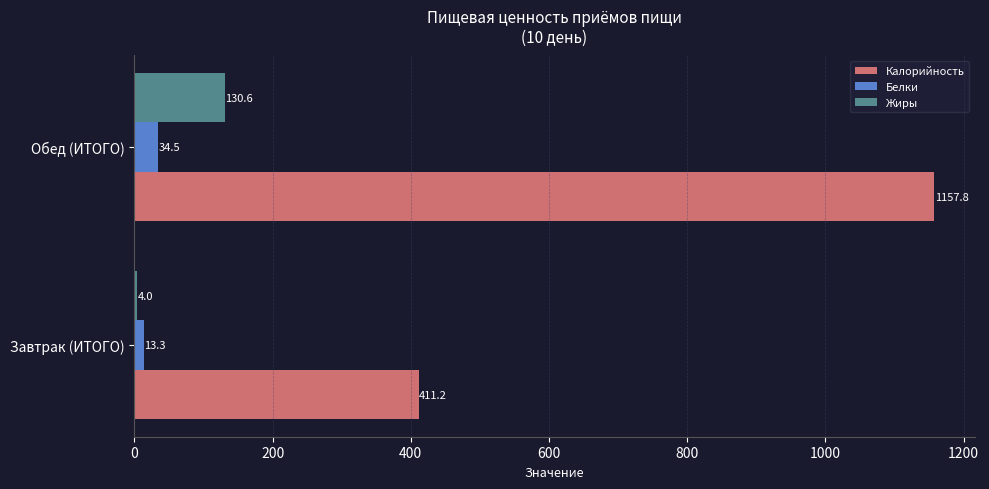

What is the approximate value of Белки at Обед (ИТОГО)?

34.5